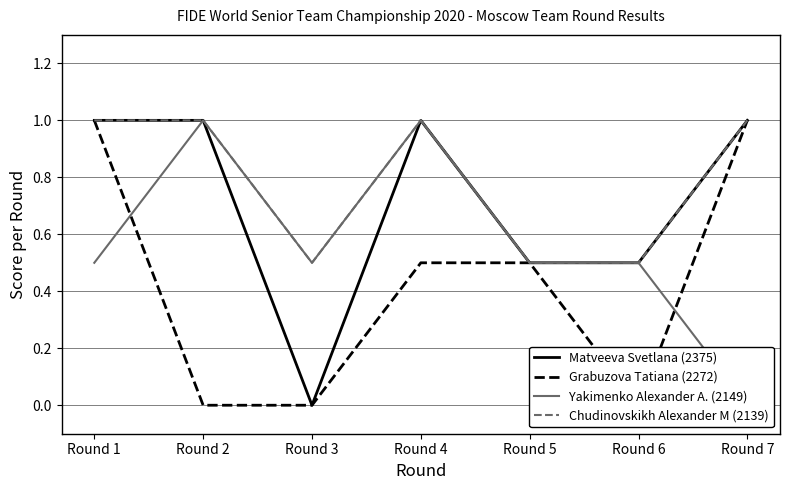

True or false: Grabuzova Tatiana (2272) and Chudinovskikh Alexander M (2139) cross at least once.

False